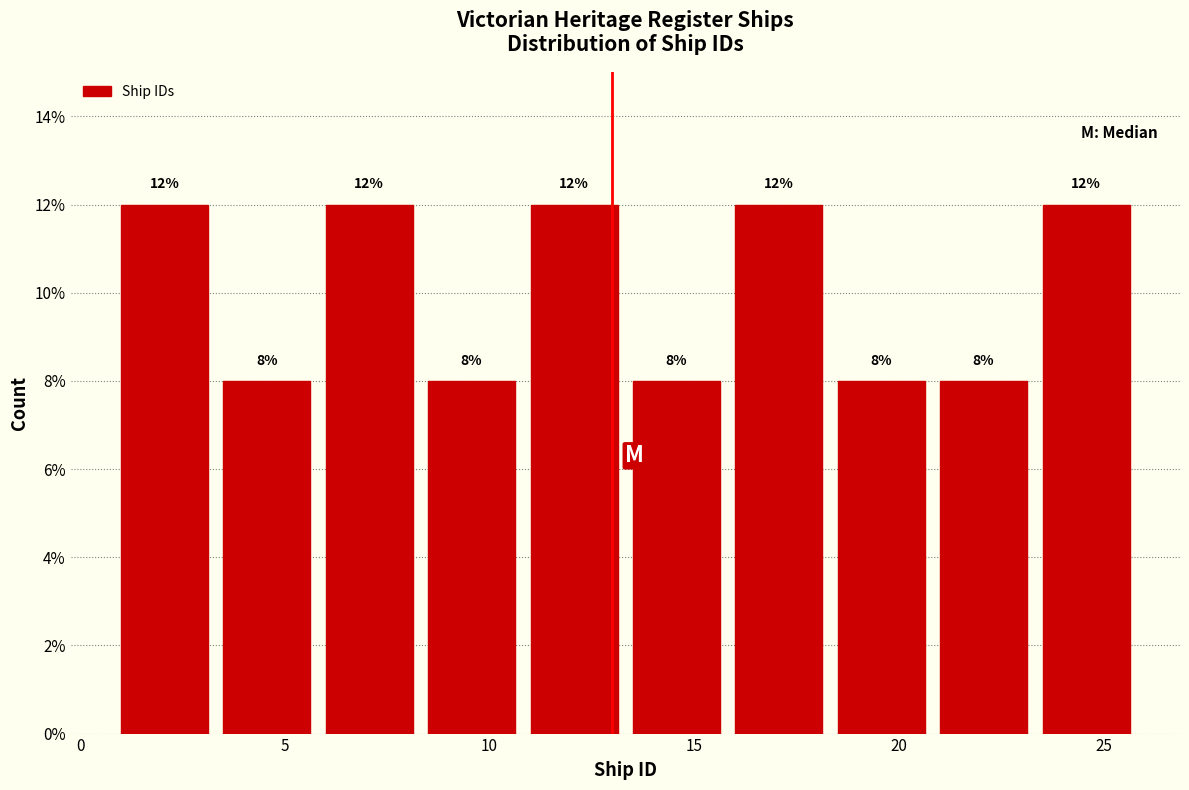

Reading left to right, transcribe this chart: for each bar, give the range it covers on the x-axis and its height.

1.0 to 3.5: 12
3.5 to 6.0: 8
6.0 to 8.5: 12
8.5 to 11.0: 8
11.0 to 13.5: 12
13.5 to 16.0: 8
16.0 to 18.5: 12
18.5 to 21.0: 8
21.0 to 23.5: 8
23.5 to 26.0: 12